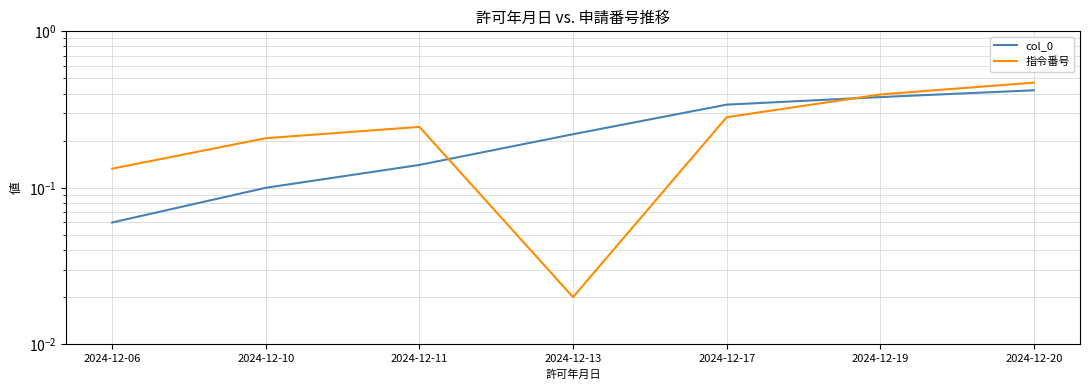

What is the average value of the col_0 series?

0.2